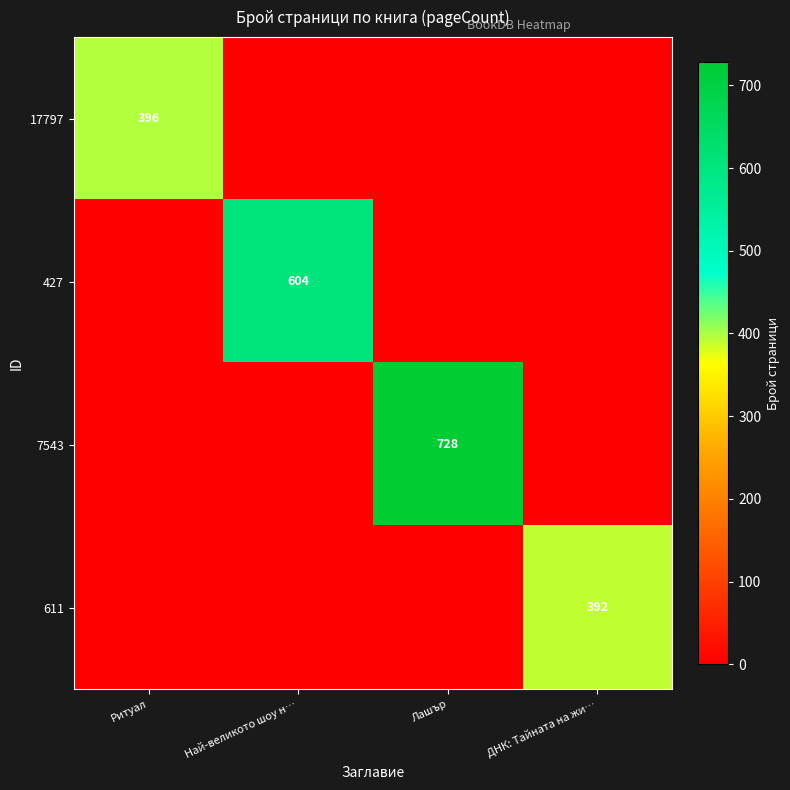

At which category is the sum across all series the highest?

Лашър